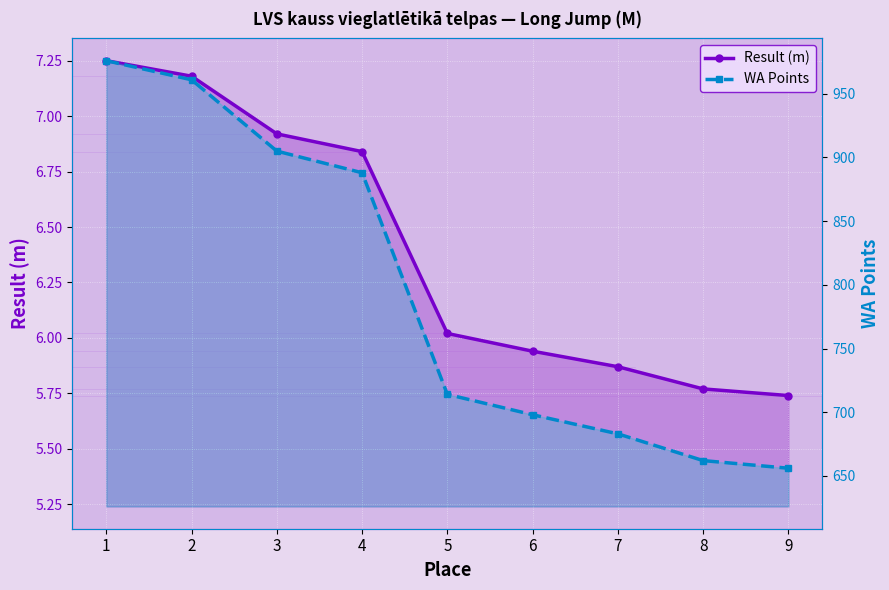

Which series has the largest total across all categories?

WA Points